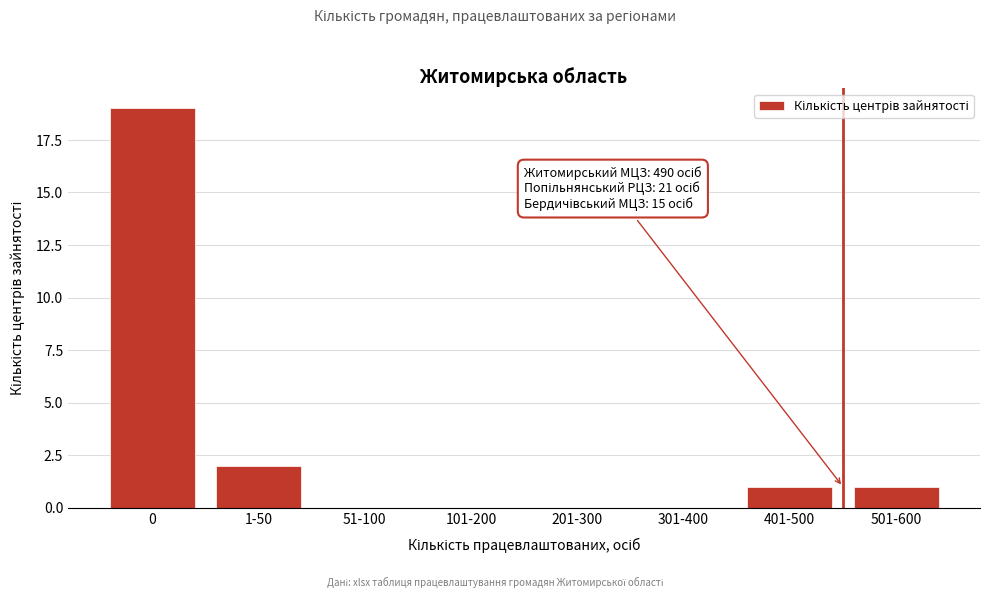

Reading right to left, transcribe all the data shown in this chart.

501-600=1	401-500=1	301-400=0	201-300=0	101-200=0	51-100=0	1-50=2	0=19